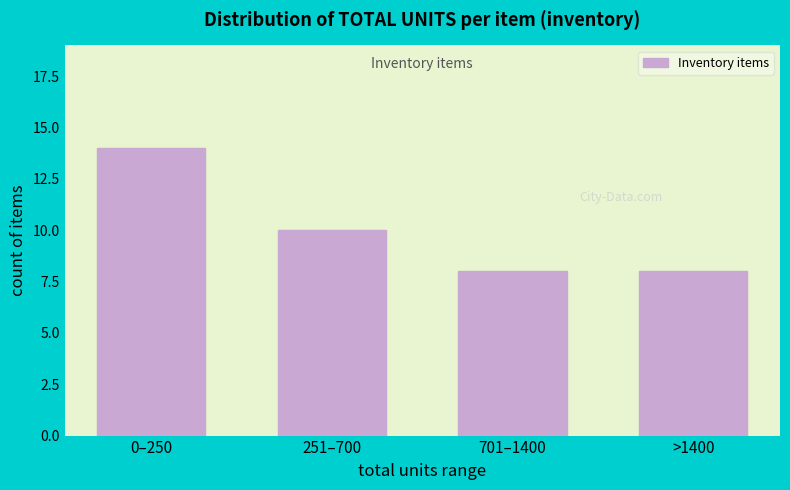

Reading left to right, what are all the values shown in this chart?

0–250=14	251–700=10	701–1400=8	>1400=8